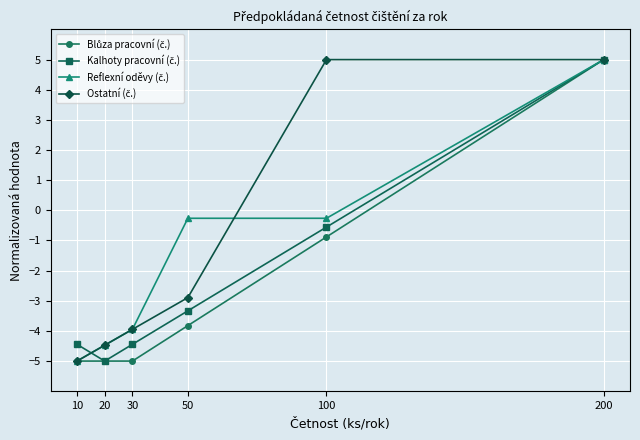

What is the difference between the highest and lowest values at 10?

0.6